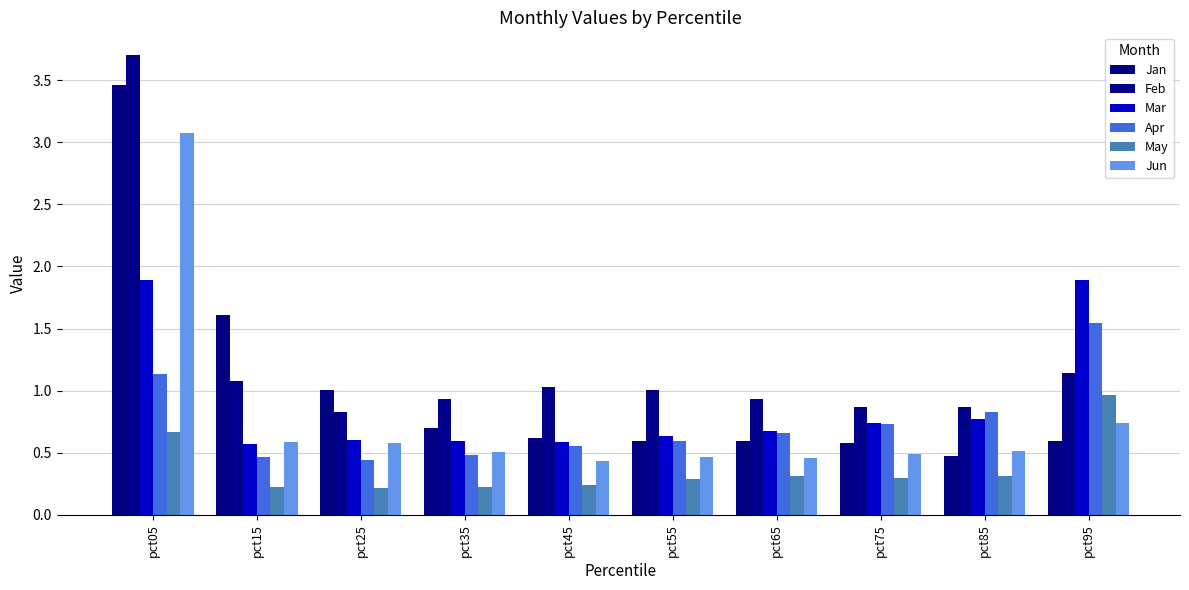

Which series has the largest total across all categories?

Feb